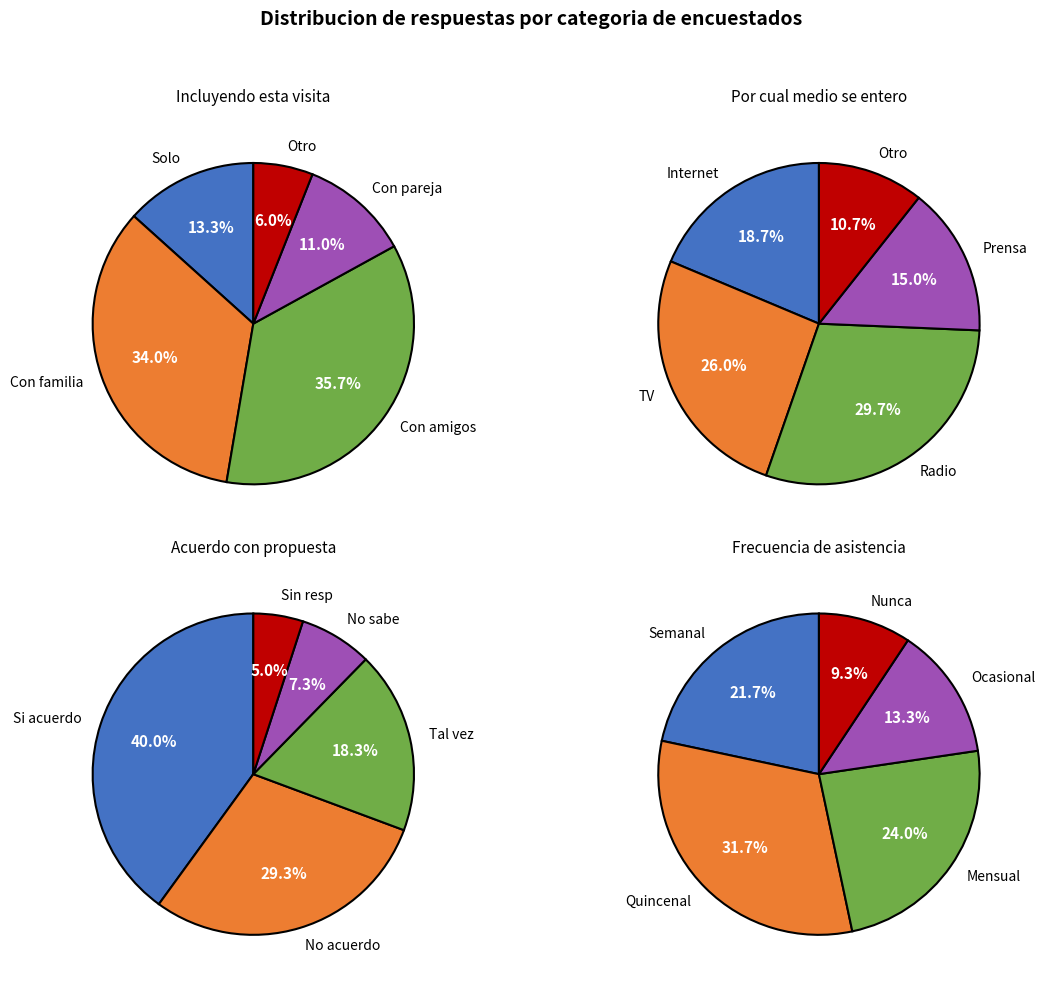

Does 1 represent more than half of the total?

No